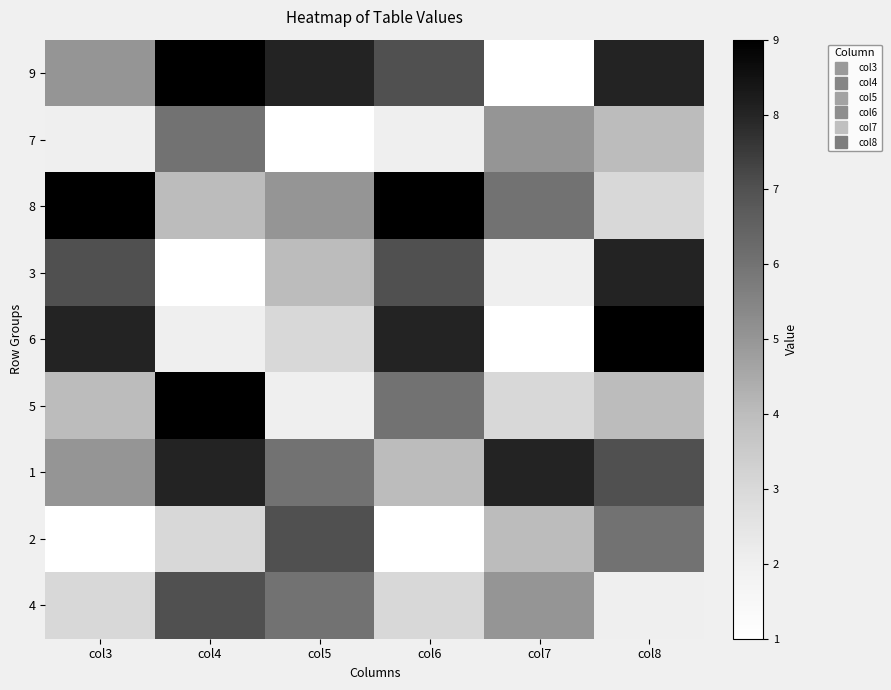

At how many categories does at least one series exceed 6?

6